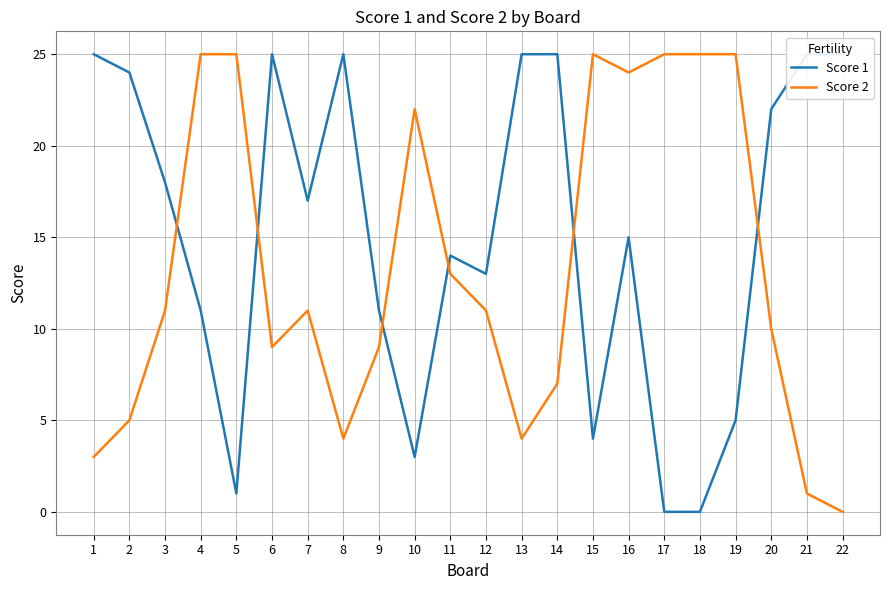

True or false: Score 2 has more than 2 points higher than both neighbors.

True